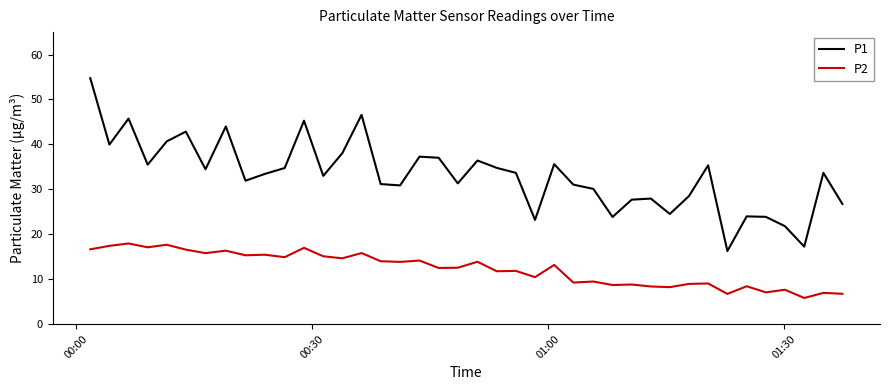

Which series has the largest total across all categories?

P1